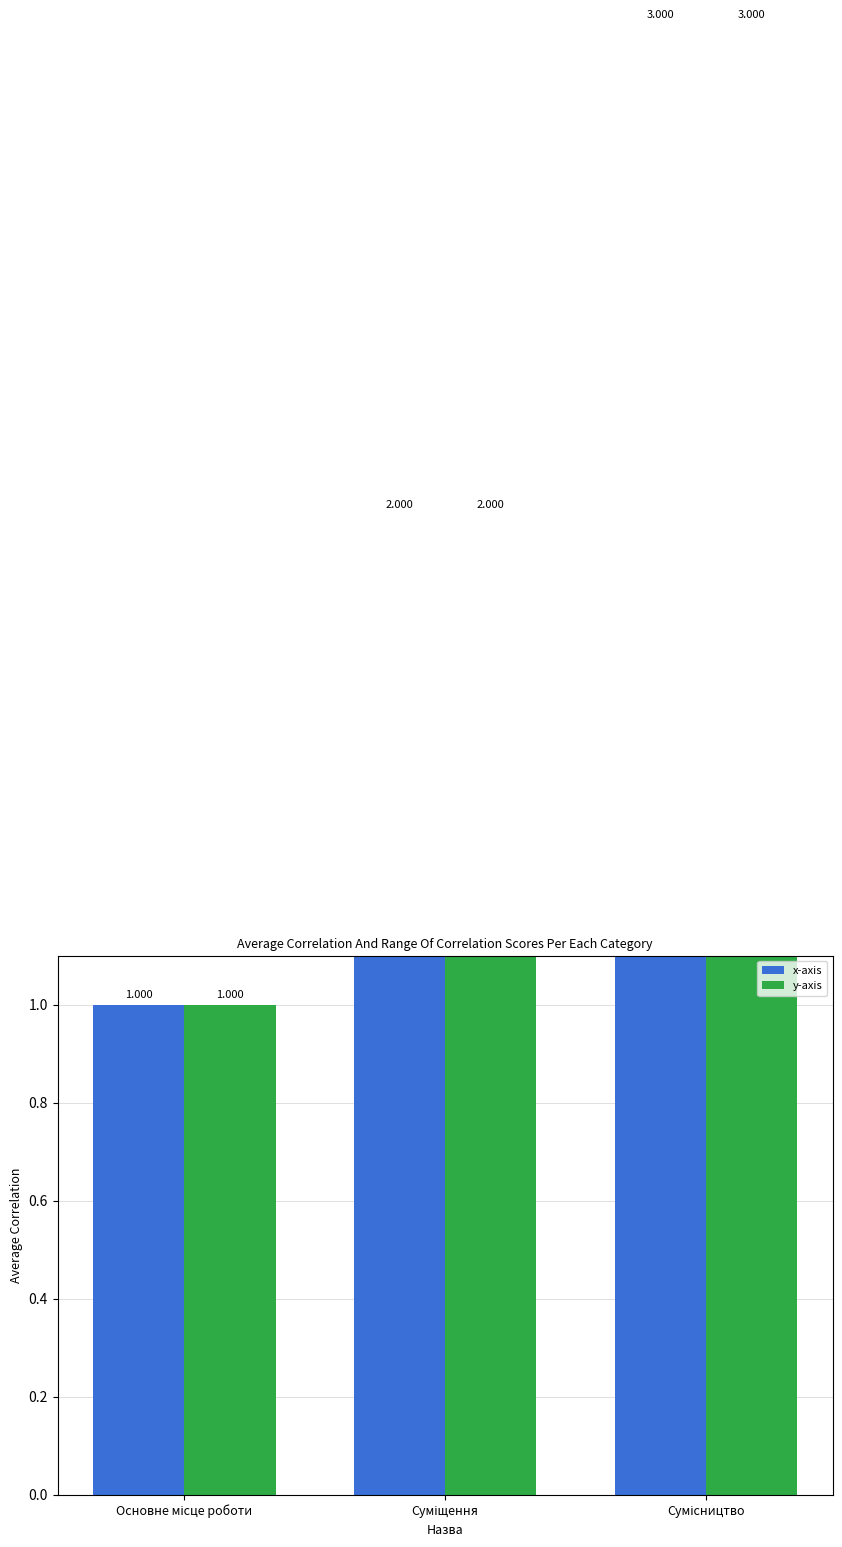

Does the chart contain any negative values?

No